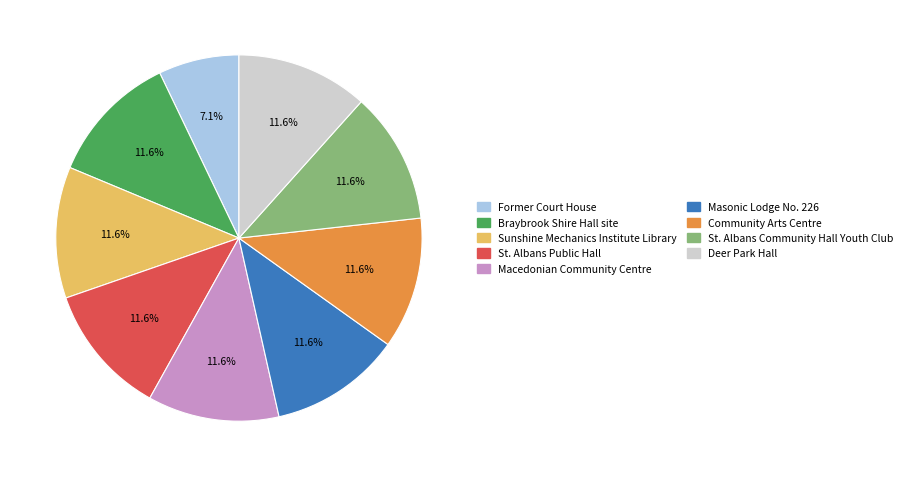

What is the ratio of the value at St. Albans Community Hall Youth Club to the value at Community Arts Centre?

1.0